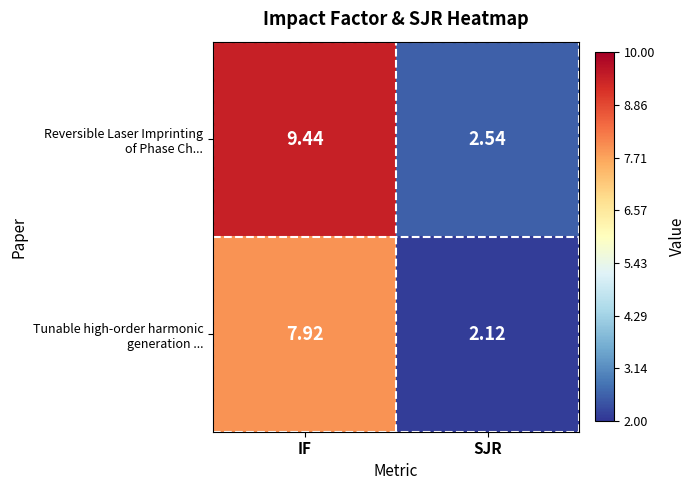

At which category is the sum across all series the highest?

IF